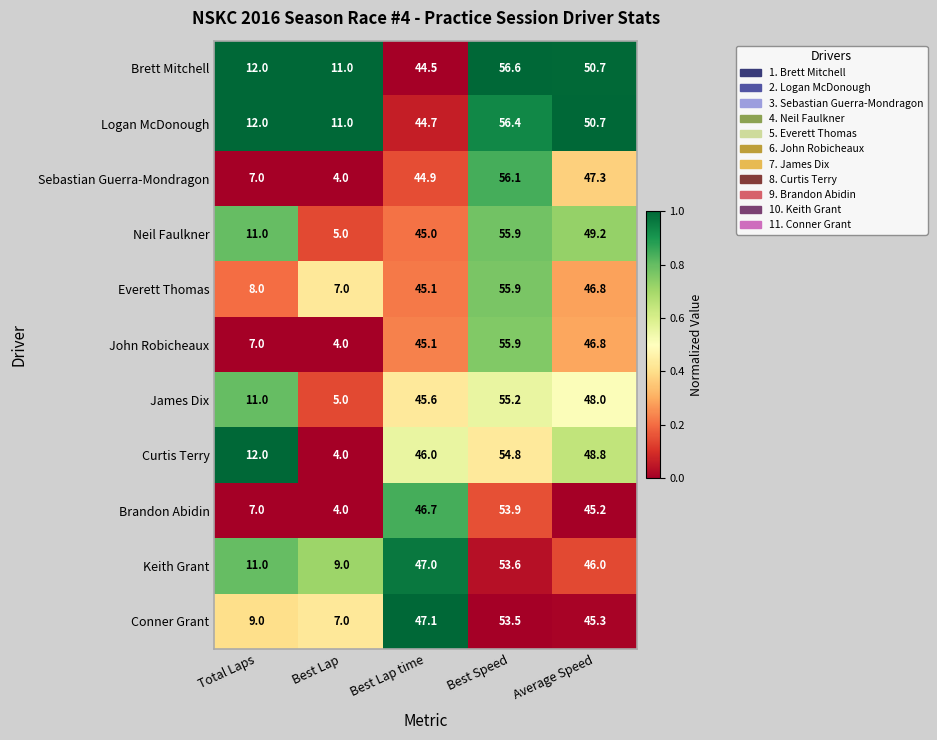

What is the spread (max minus min) of values at Total Laps?

5.0